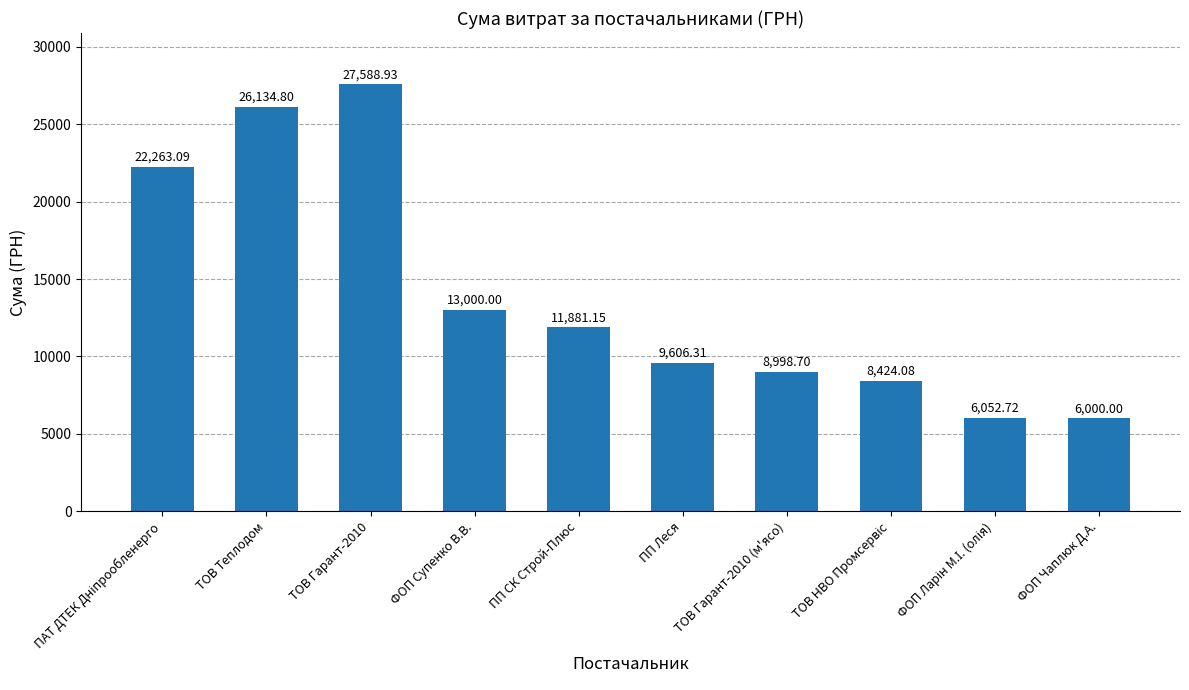

How many bars are there in total?

10